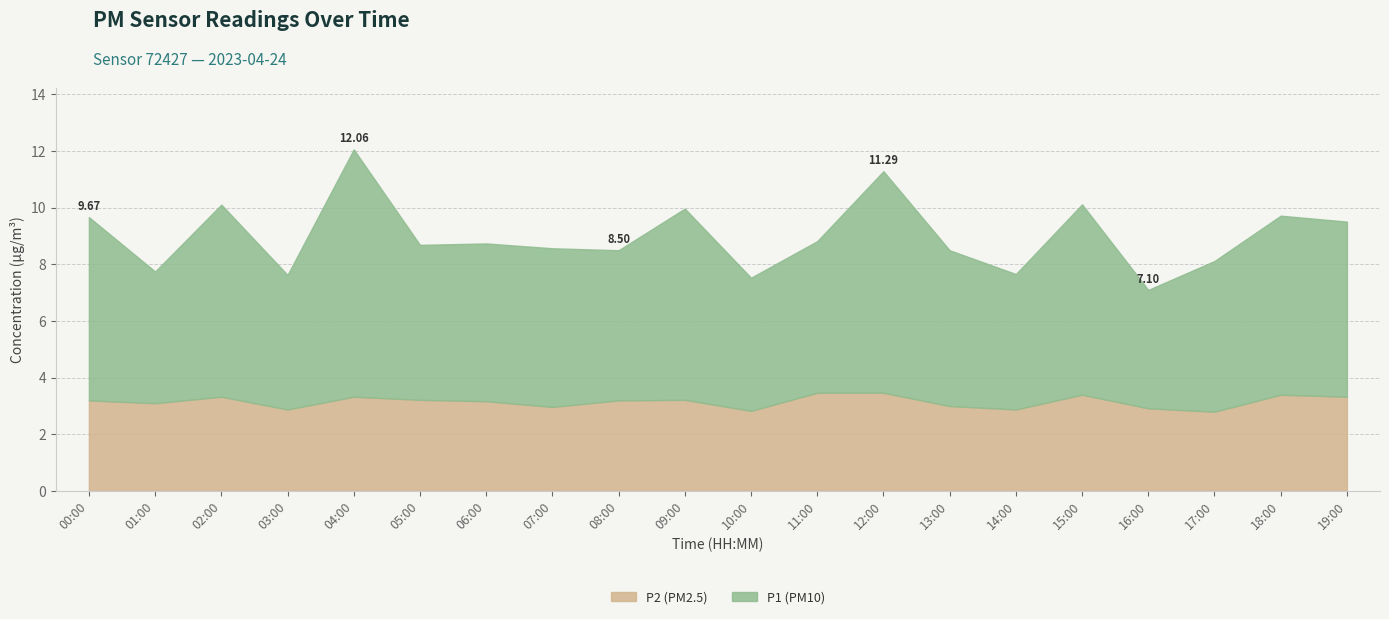

What is the difference between the maximum and minimum values in the P1 series?

4.6